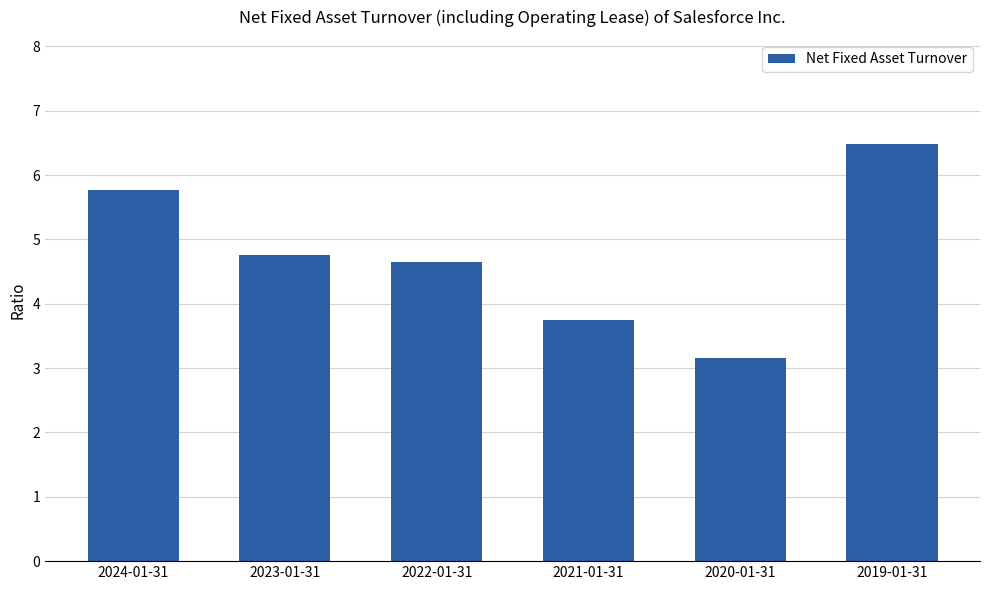

Reading right to left, list all the values displayed in this chart.

2019-01-31=6.5	2020-01-31=3.2	2021-01-31=3.8	2022-01-31=4.7	2023-01-31=4.8	2024-01-31=5.8